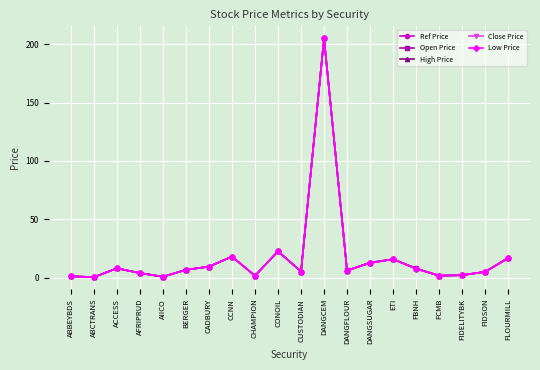

At which category is the sum across all series the highest?

DANGCEM